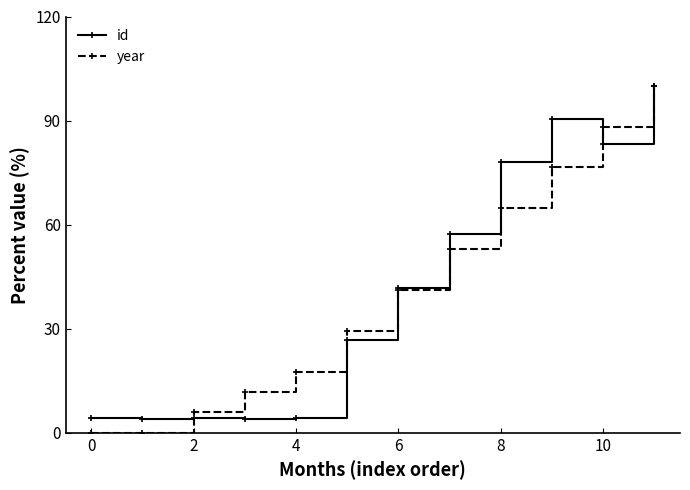

What is the maximum value shown in the chart?

100.0